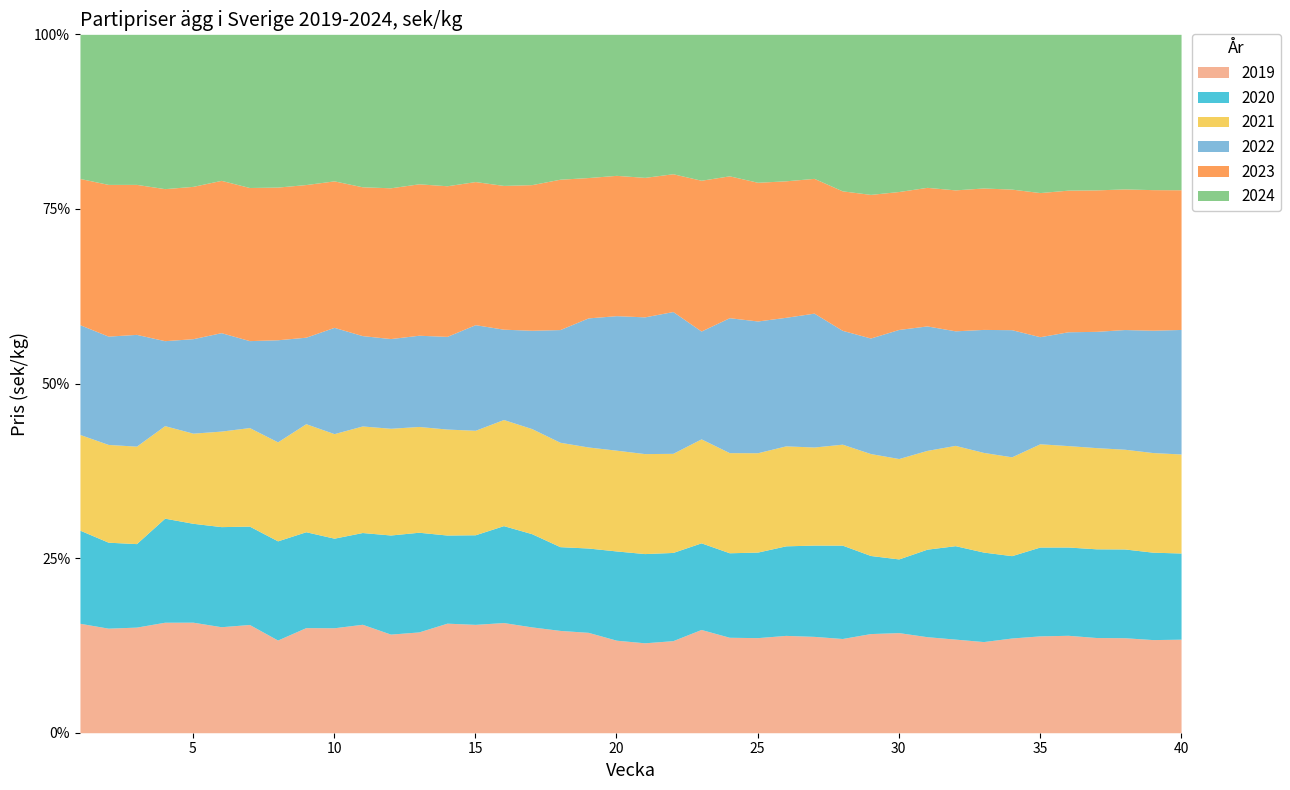

Is the value of 2022 at 17 greater than the value of 2021 at 40?

No